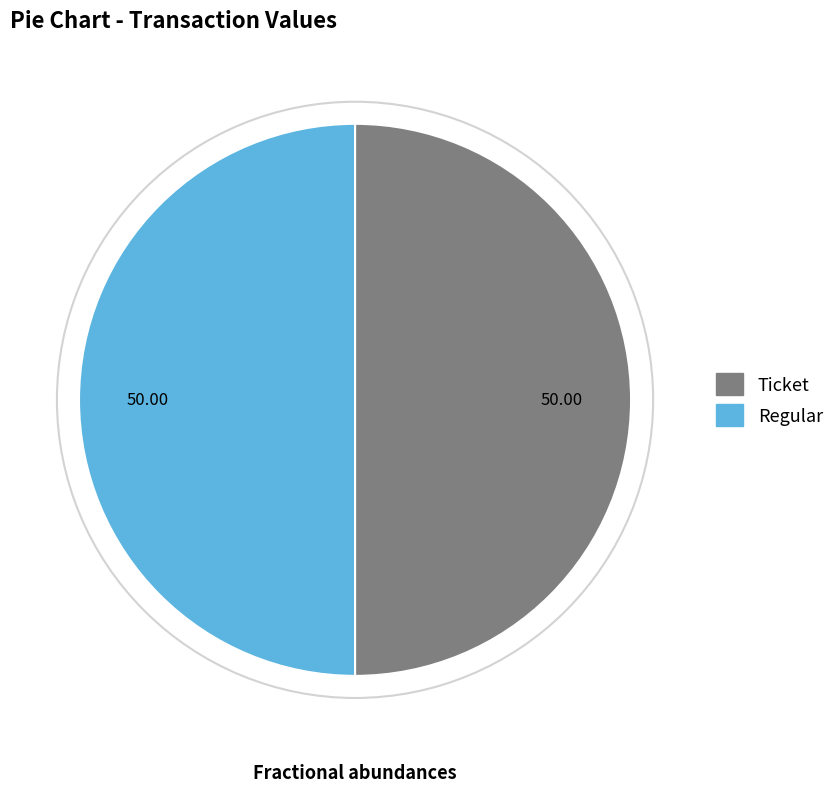

Count the number of slices in the pie.

2